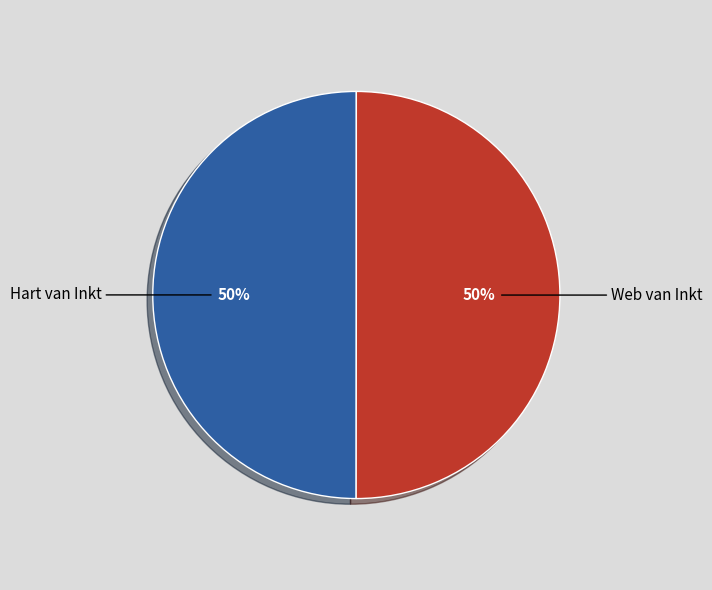

The Web van Inkt slice represents 44% of the pie. True or false?

False